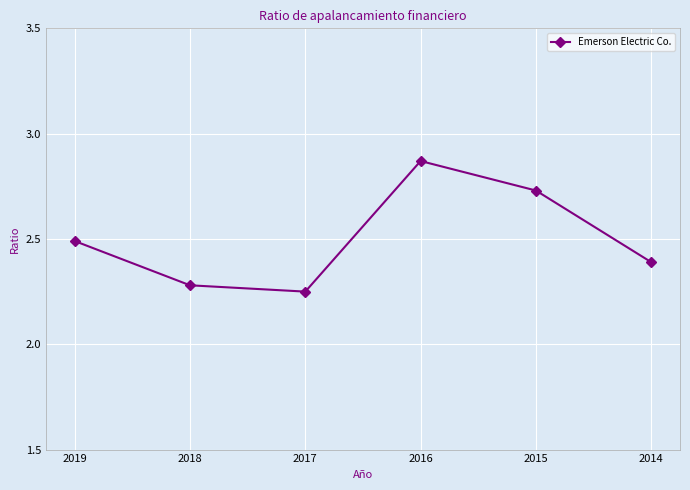

What is the change in value from 2018 to 2016?

+0.6